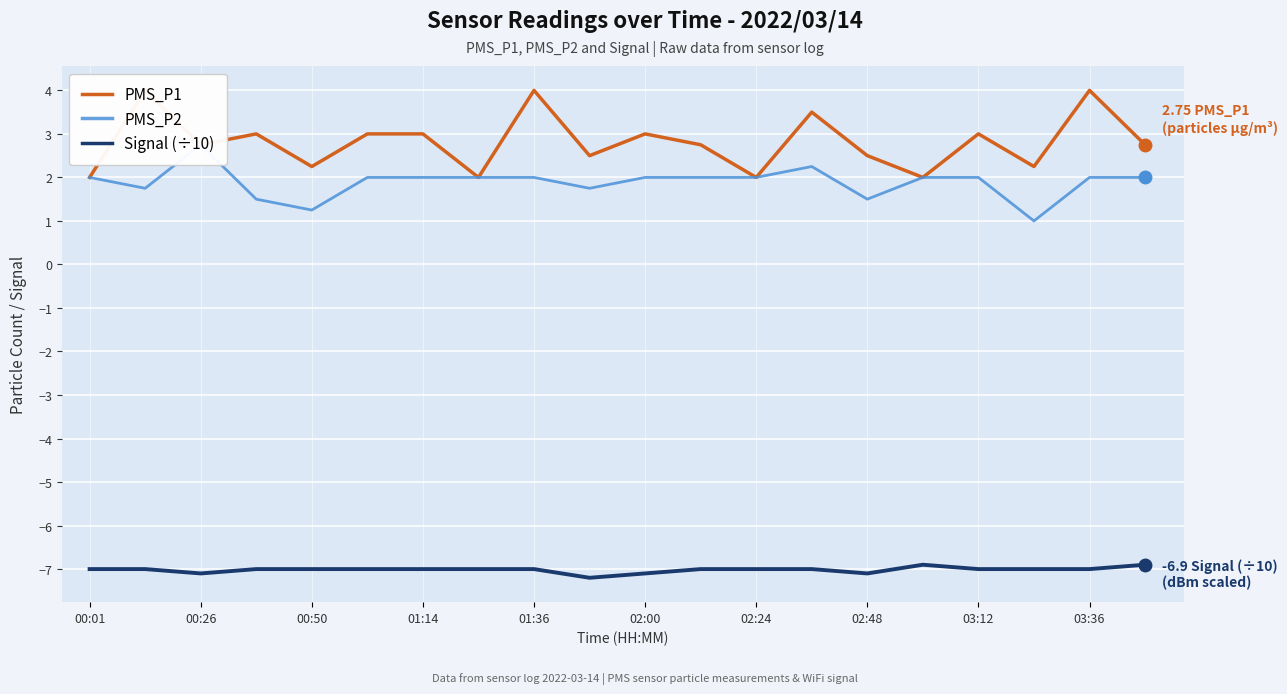

What are all the series names shown in the legend?

PMS_P1, PMS_P2, Signal (÷10)